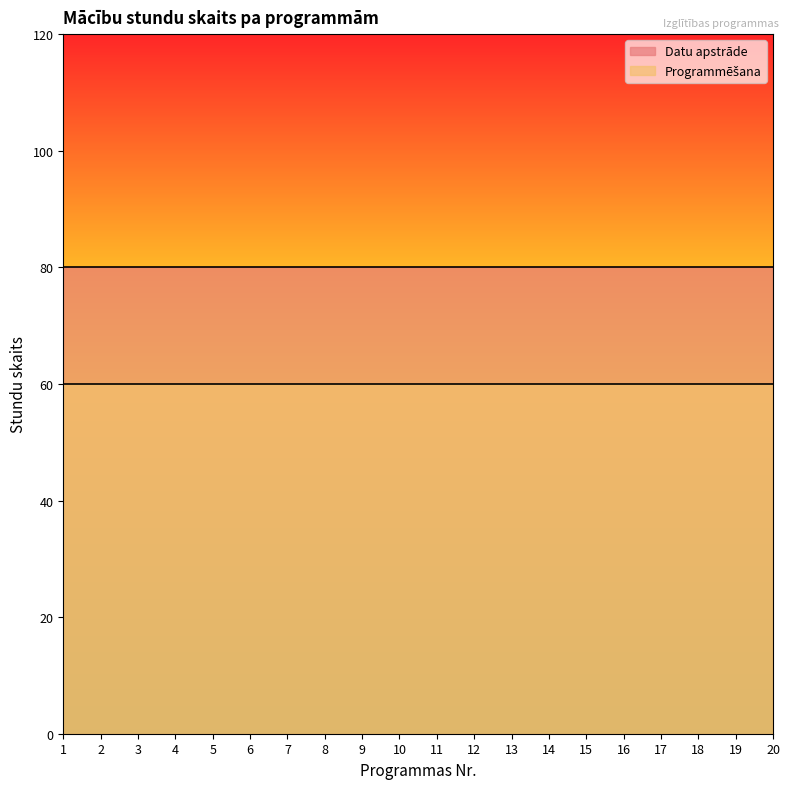

Reading left to right, extract all data points from this chart.

Datu apstrāde: 80	80	80	80	80	80	80	80	80	80	80	80	80	80	80	80	80	80	80	80
Programmēšana: 60	60	60	60	60	60	60	60	60	60	60	60	60	60	60	60	60	60	60	60